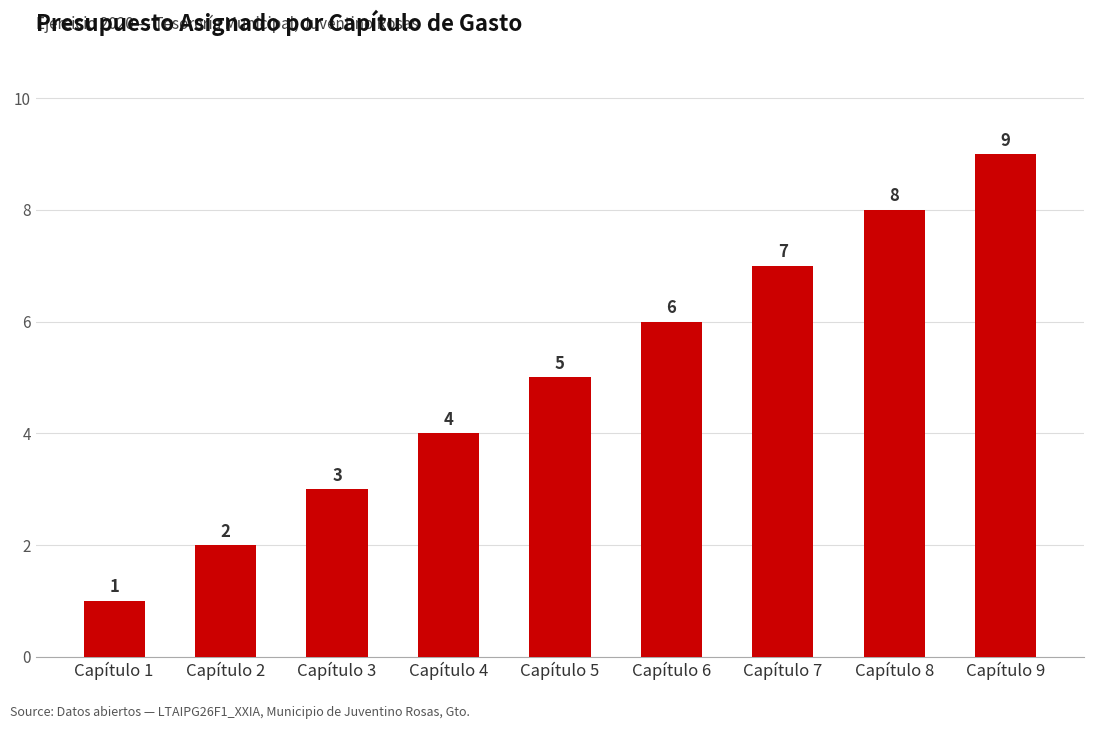

Which label corresponds to the largest value in the chart?

Capítulo 9